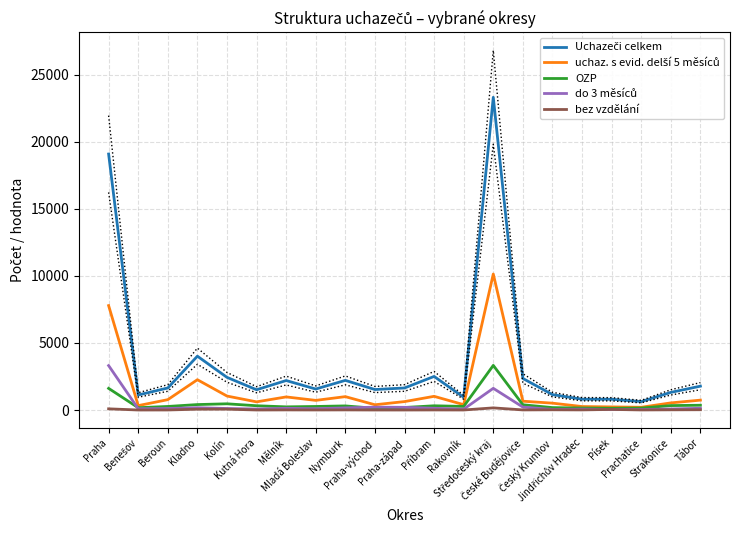

What is the minimum value for bez vzdělání?

1